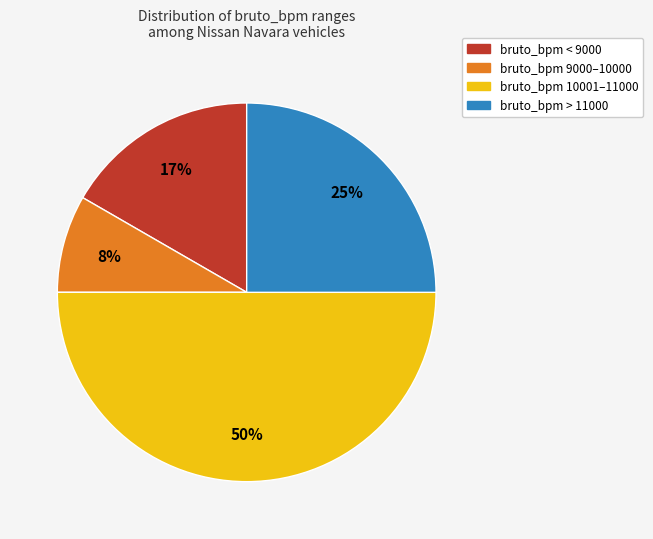

To the nearest percent, what is the average slice percentage?

25%